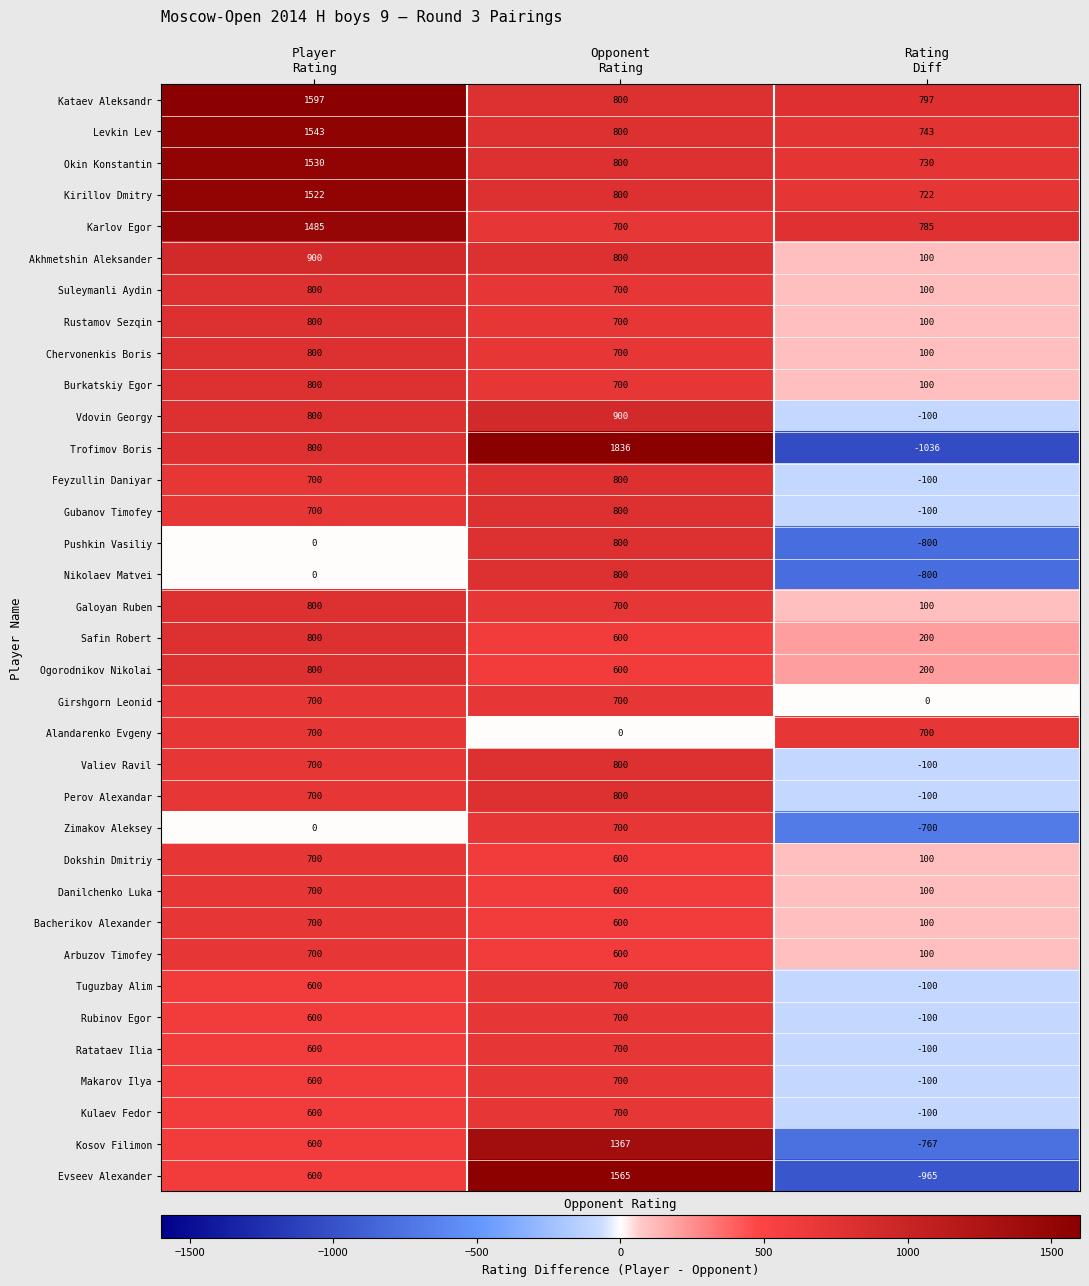

Which series changed the most between Player
Rating and Rating
Diff?

Trofimov Boris